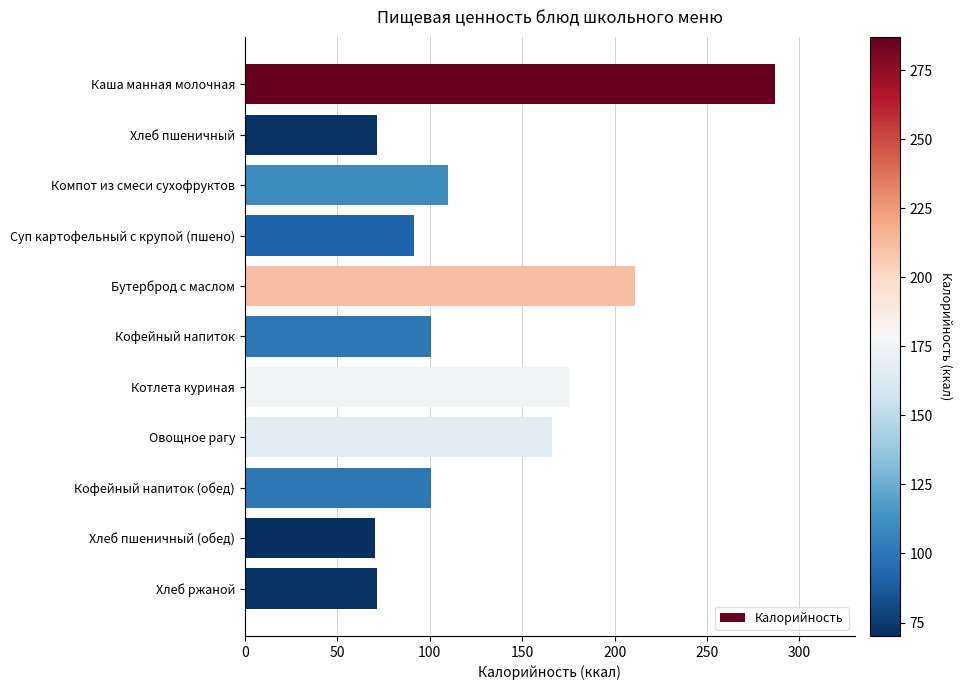

What is the sum of all values?

1456.1